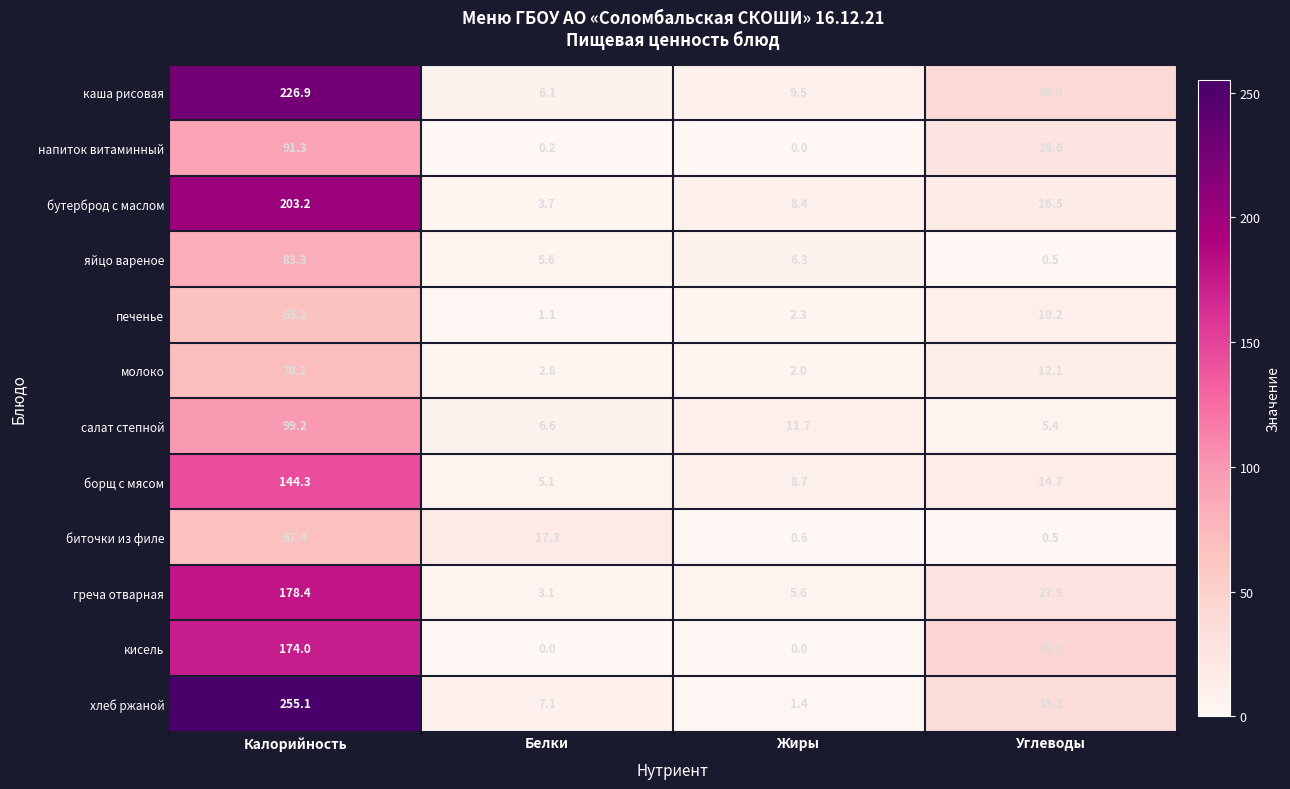

What is the sum of all греча отварная values?

215.0